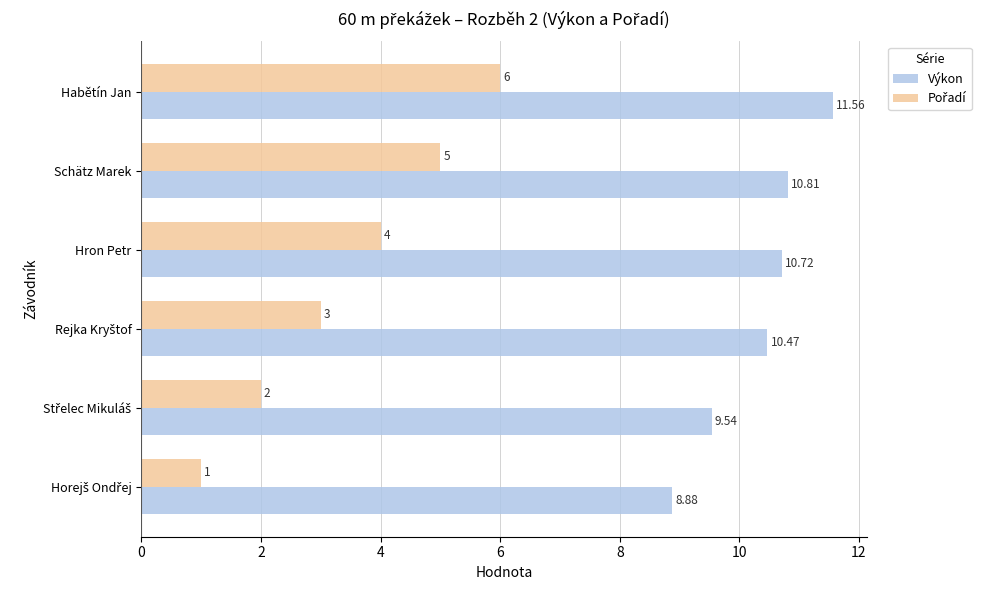

At which category is the sum across all series the highest?

Habětín Jan